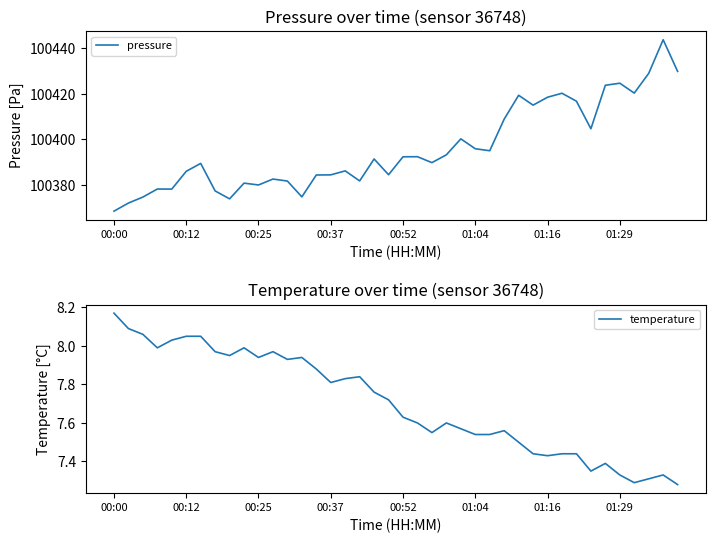

What is the minimum value for pressure?

100368.5